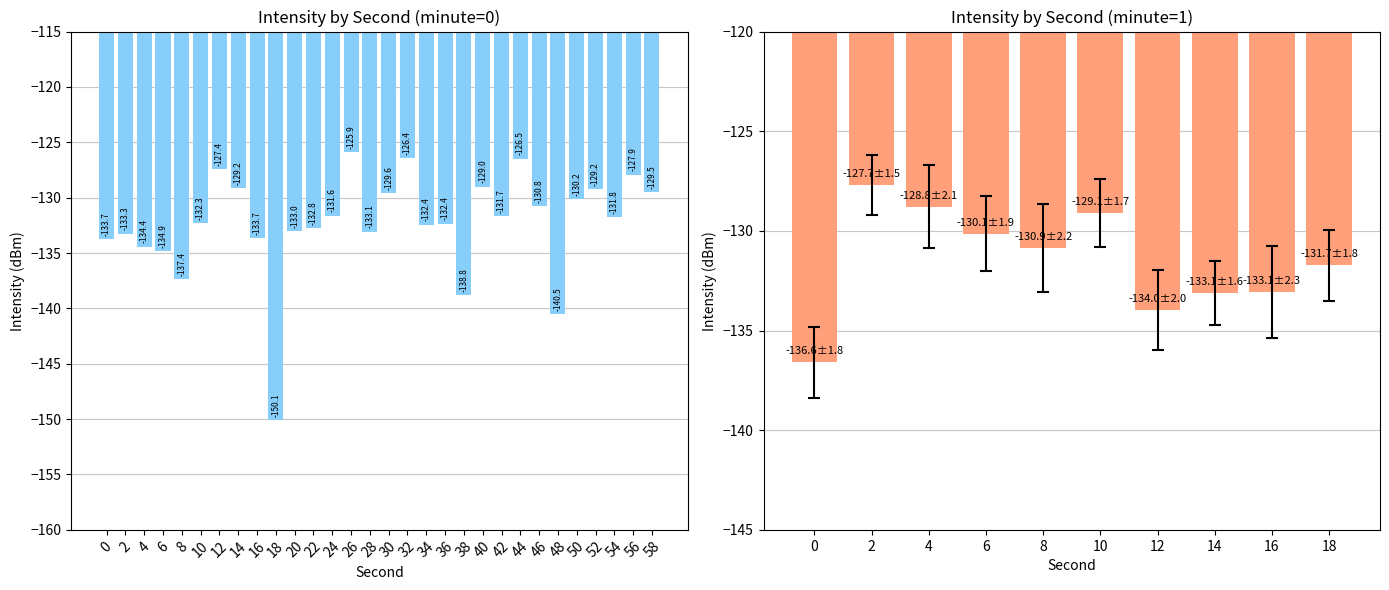

What is the change in value from 8 to 10?

+1.7